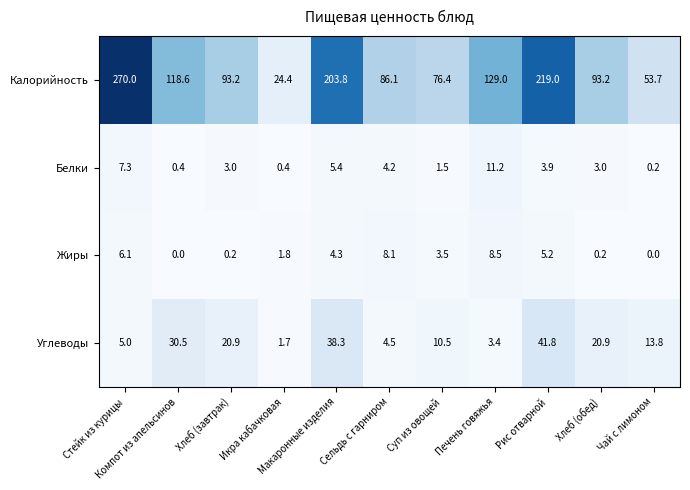

At which category is the sum across all series the highest?

Стейк из курицы